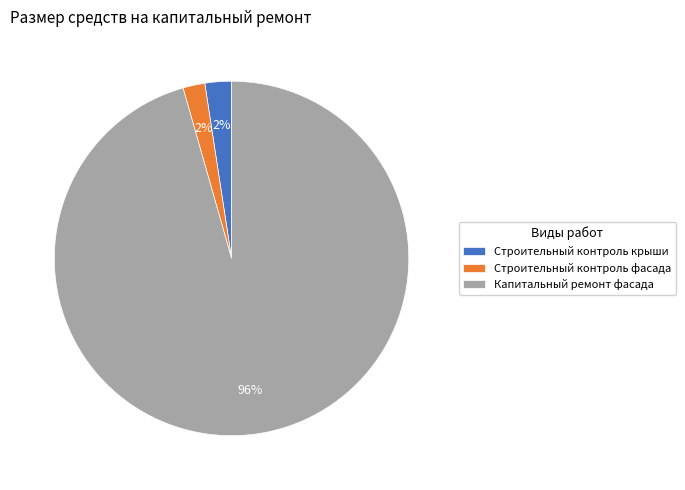

Is the sum of Строительный контроль фасада and Строительный контроль крыши greater than half?

No